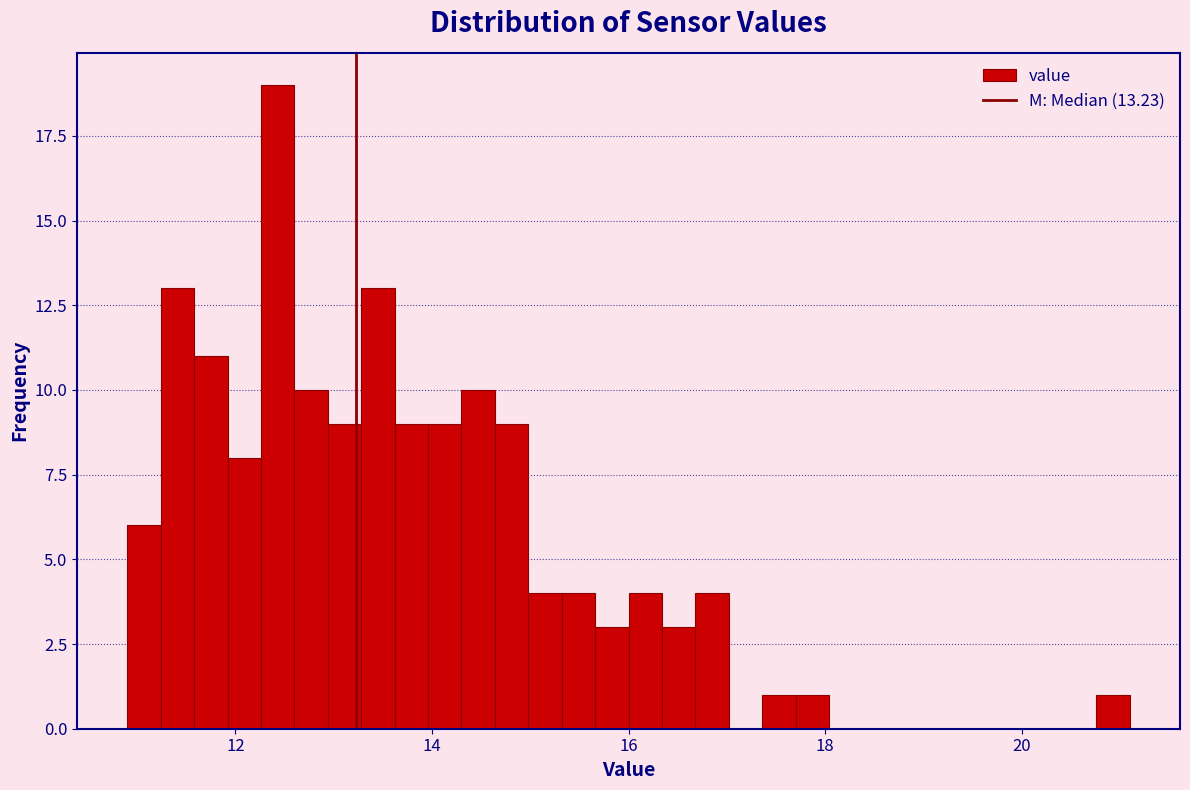

Around what value on the x-axis is the tallest bar? Give the approximate position of its centre, as read against the axis.

12.4